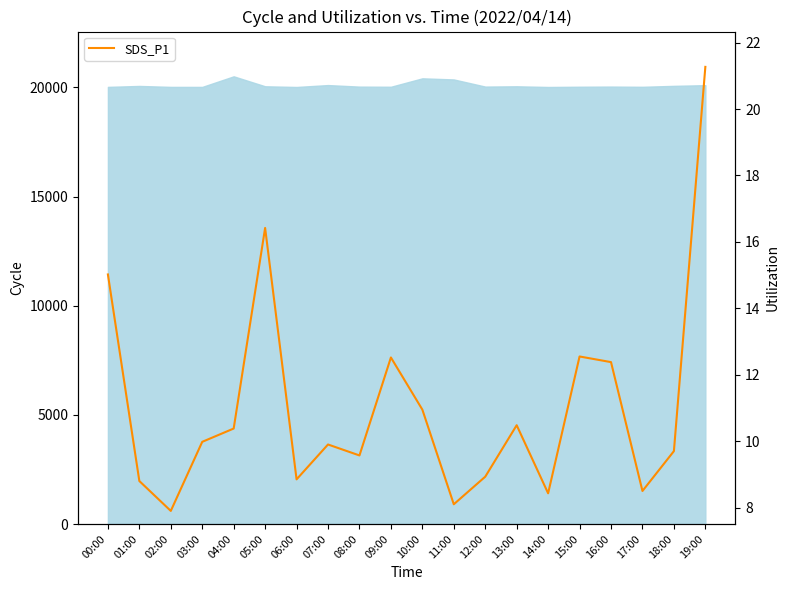

What is the value of the 10th point from the left?

12.5